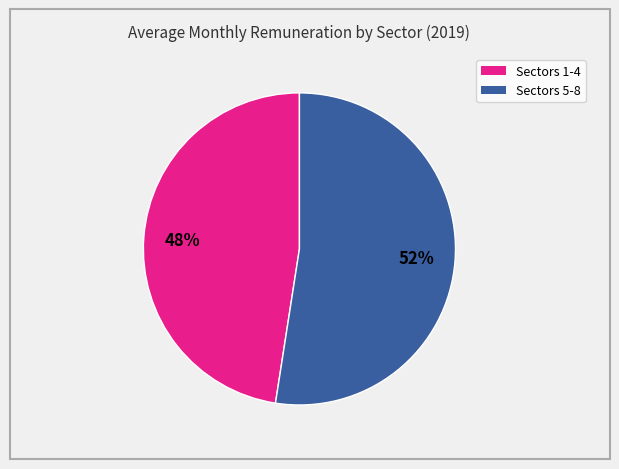

Does any single category account for the majority?

Yes